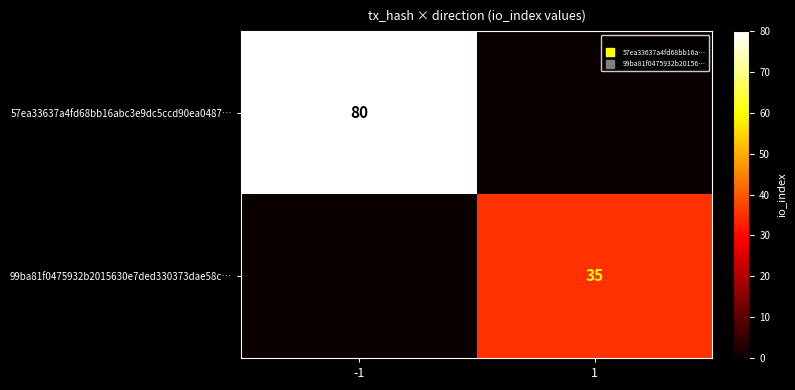

What is the sum of the 57ea33637a4fd68bb16abc3e9dc5ccd90ea0487… values at 1 and -1?

80